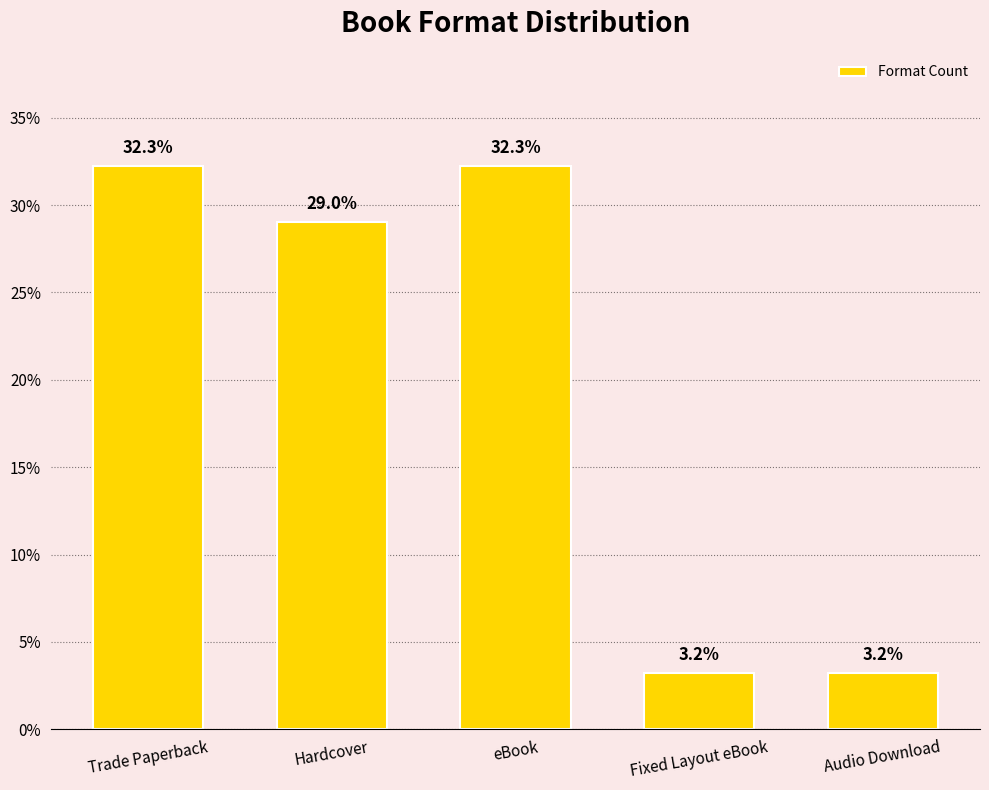

Does the chart contain stacked bars?

No